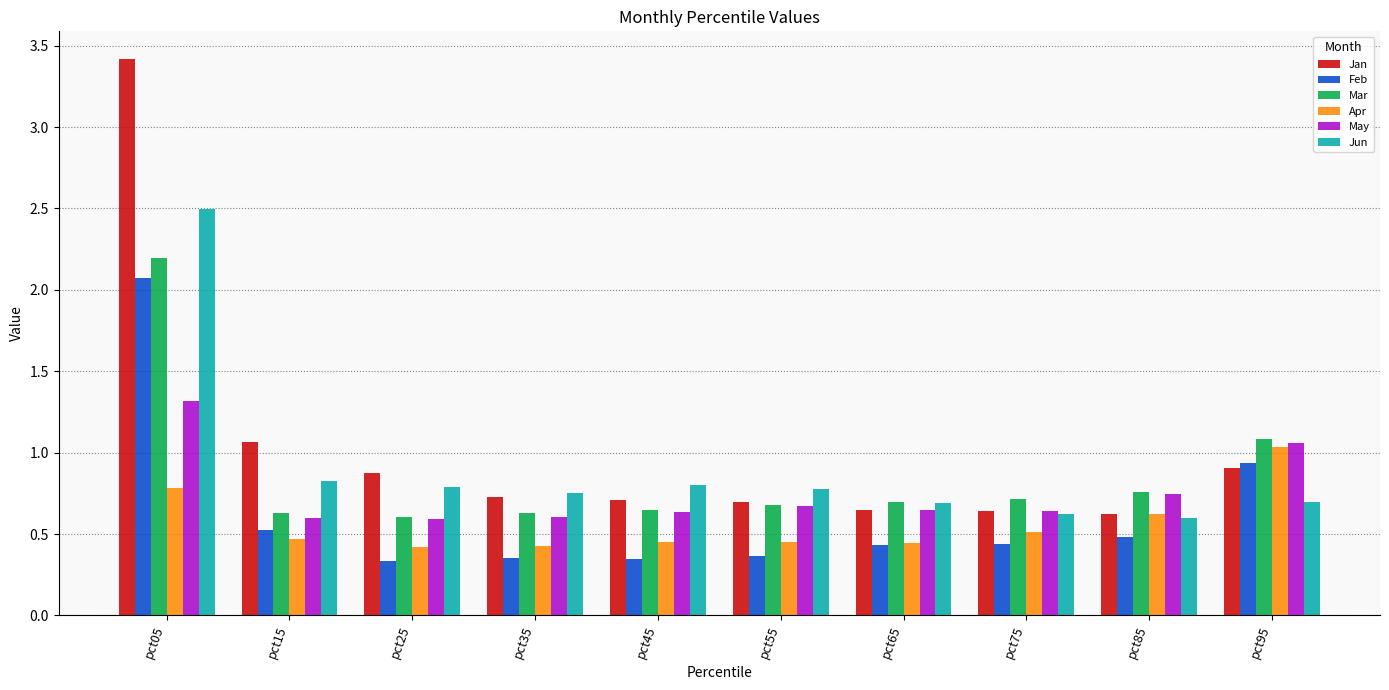

Which series has the largest range (max minus min)?

Jan